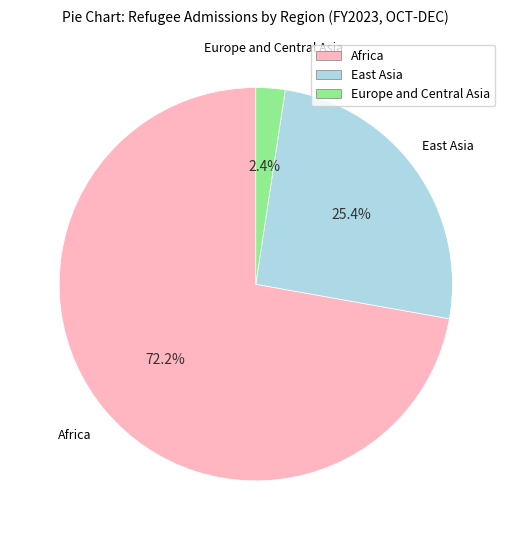

To the nearest percent, what is the average slice percentage?

33%